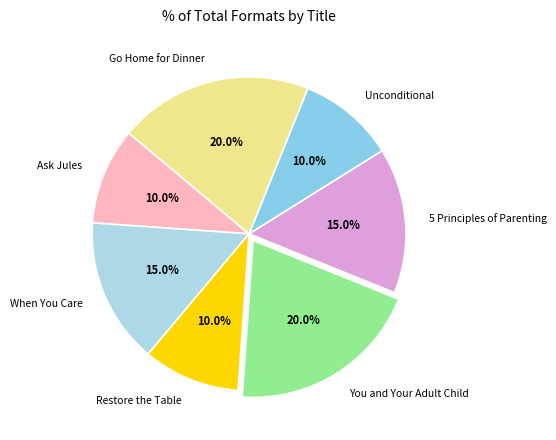

What percentage is the Go Home for Dinner slice, to the nearest percent?

20%